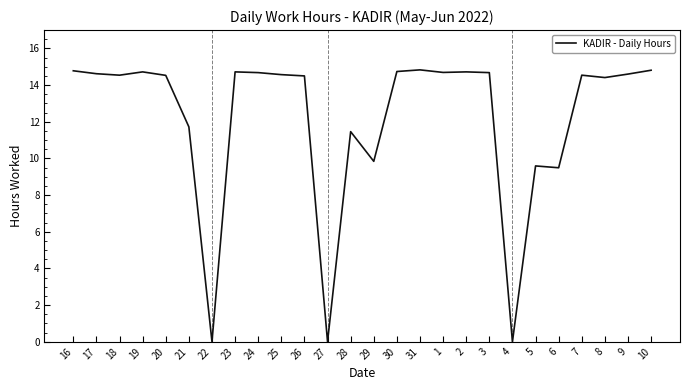

What is the greatest value displayed?

14.8